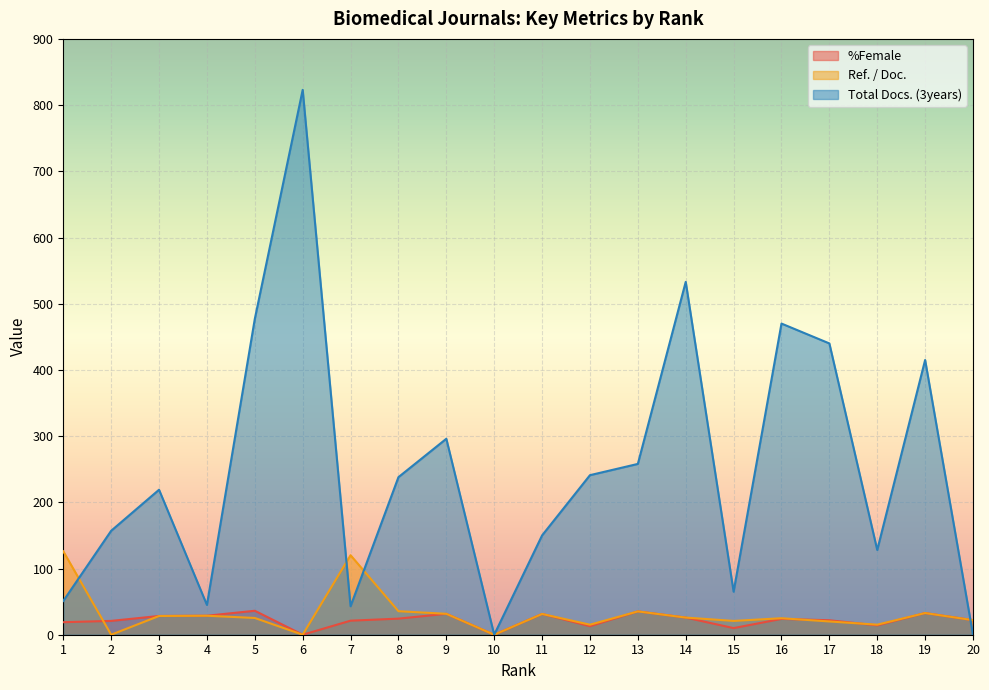

What is the average value of the %Female series?

22.0